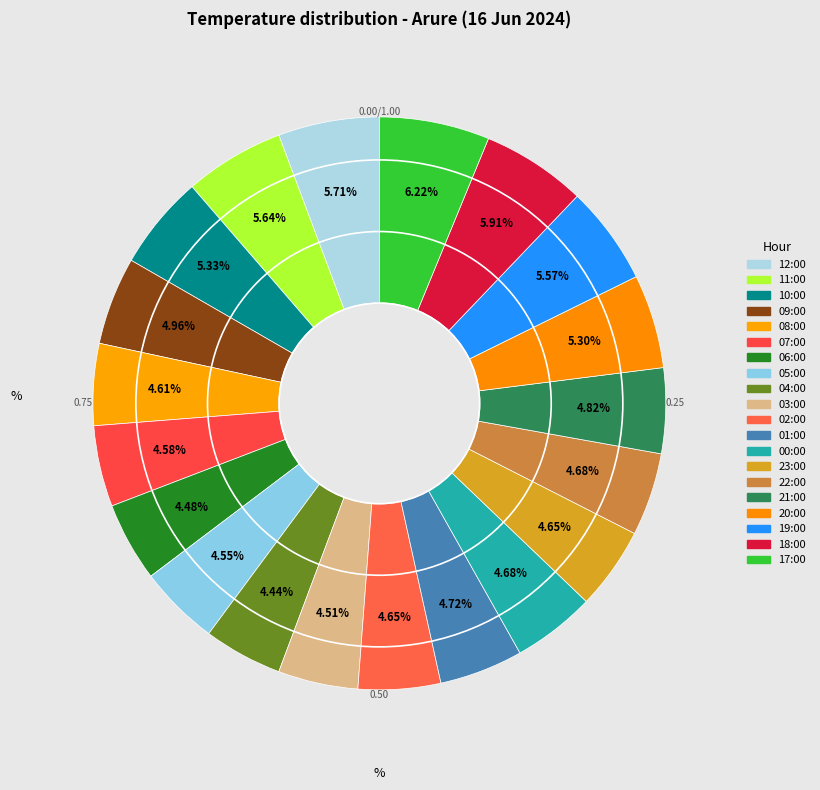

To the nearest percent, what is the difference between the 17:00 and 04:00 slice percentages?

2%